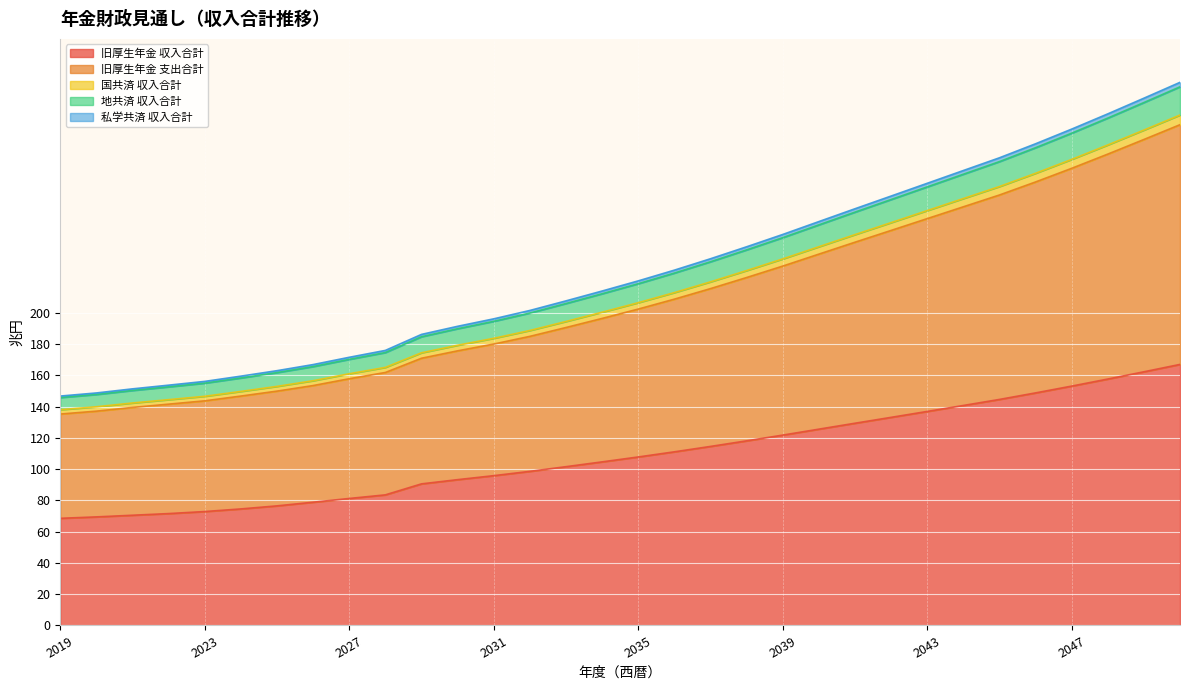

What is the maximum value for 旧厚生年金 収入合計?

166.9